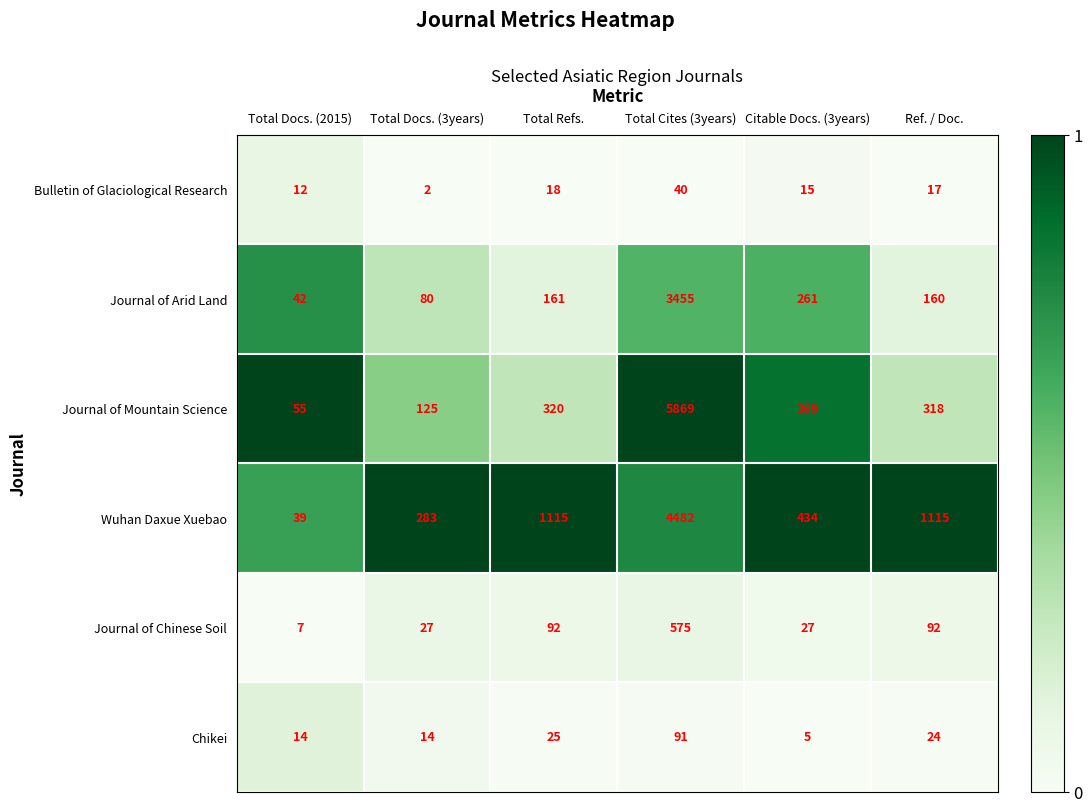

Is the value of Bulletin of Glaciological Research at Total Refs. greater than the value of Wuhan Daxue Xuebao at Ref. / Doc.?

No